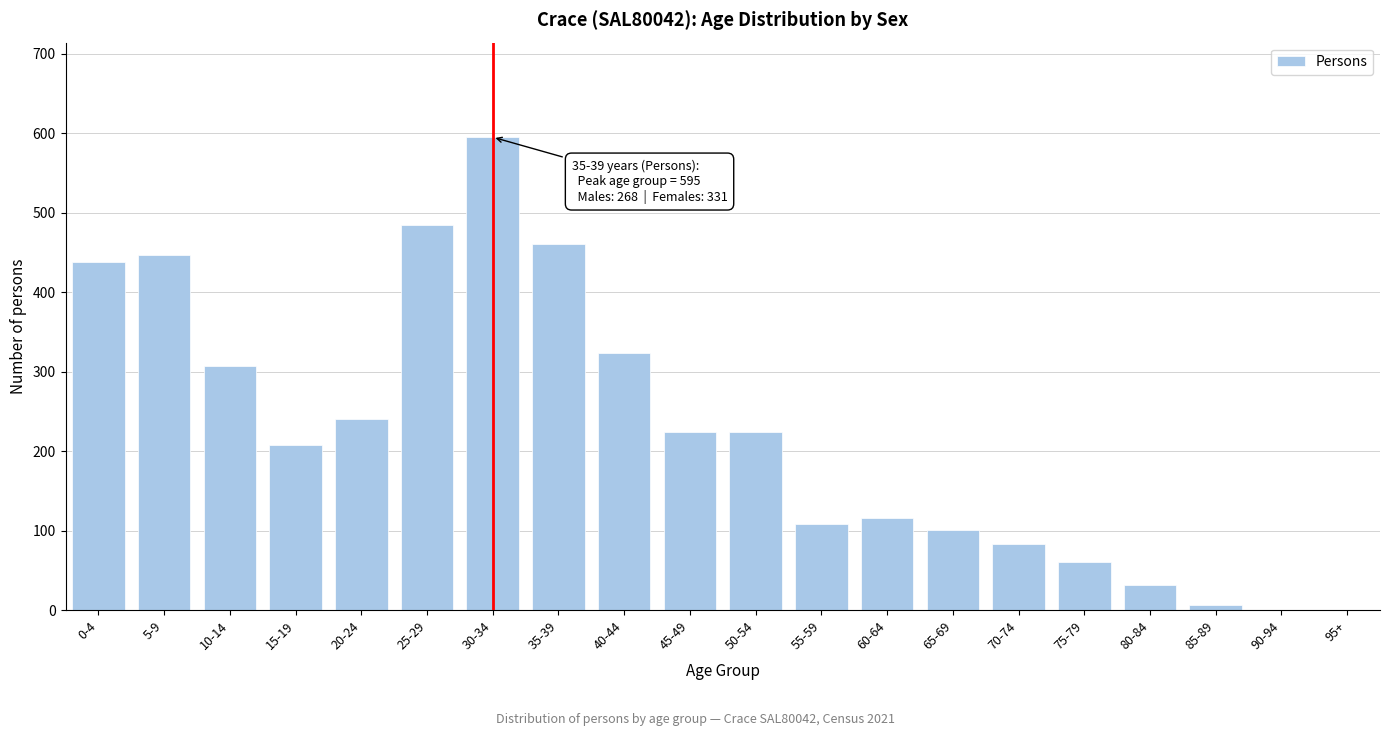

Reading left to right, what are all the values shown in this chart?

0-4=438	5-9=447	10-14=307	15-19=208	20-24=241	25-29=485	30-34=595	35-39=461	40-44=324	45-49=224	50-54=224	55-59=108	60-64=116	65-69=101	70-74=83	75-79=60	80-84=32	85-89=6	90-94=0	95+=0